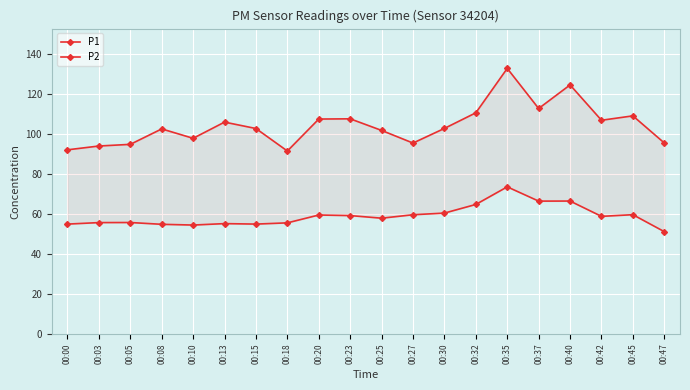

Where does the P2 series first go above 58?

00:20